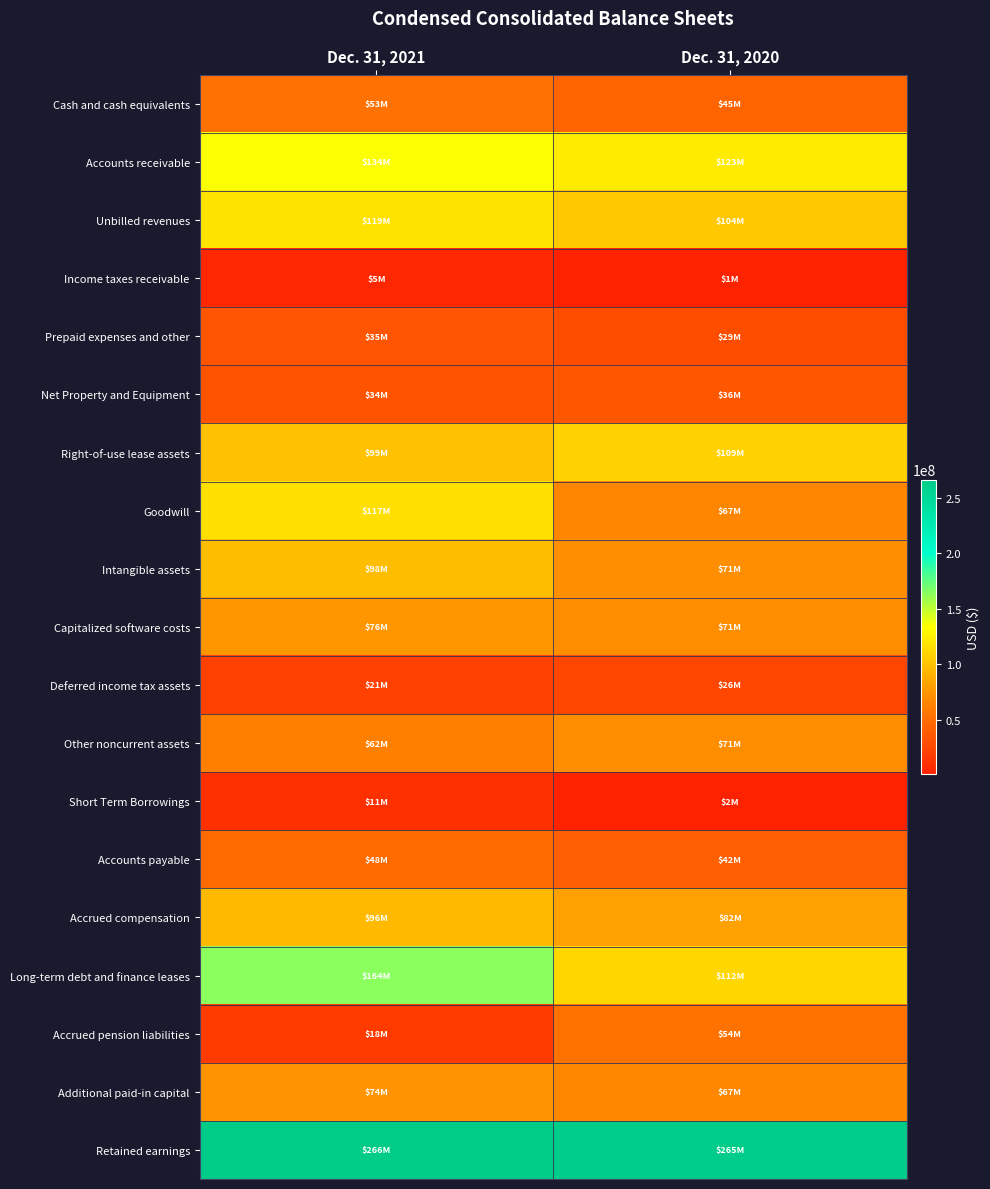

At Dec. 31, 2021, list the series in order from smallest to largest.

Income taxes receivable, Short Term Borrowings, Accrued pension liabilities, Deferred income tax assets, Net Property and Equipment, Prepaid expenses and other, Accounts payable, Cash and cash equivalents, Other noncurrent assets, Additional paid-in capital, Capitalized software costs, Accrued compensation, Intangible assets, Right-of-use lease assets, Goodwill, Unbilled revenues, Accounts receivable, Long-term debt and finance leases, Retained earnings